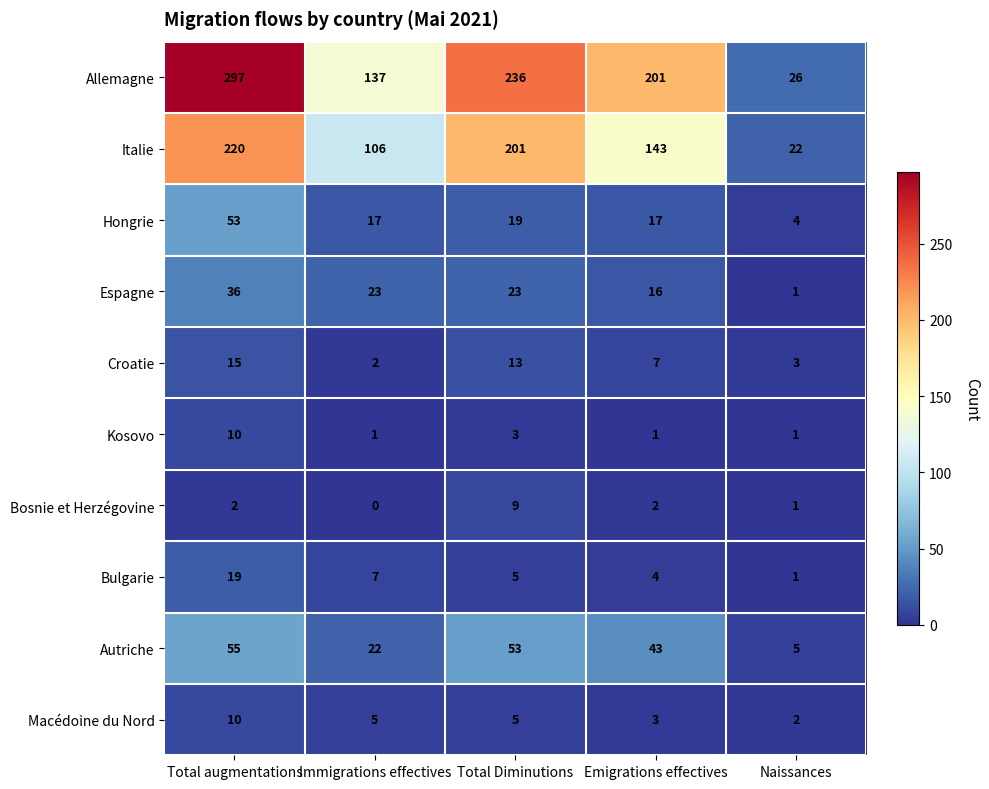

The value of Bosnie et Herzégovine at Total Diminutions is 3. True or false?

False